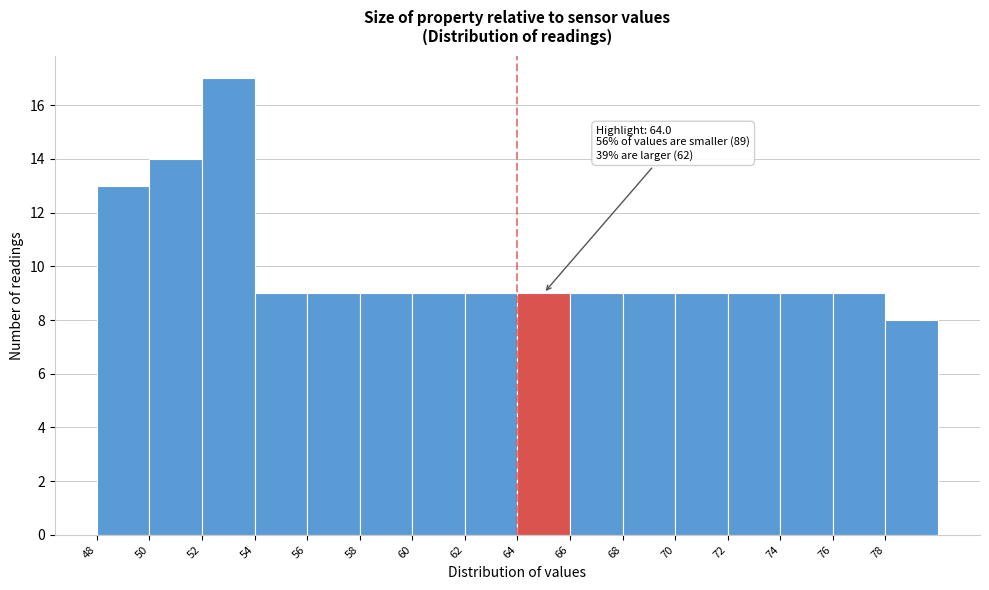

Over which range of the x-axis is the bar tallest?

52 to 54